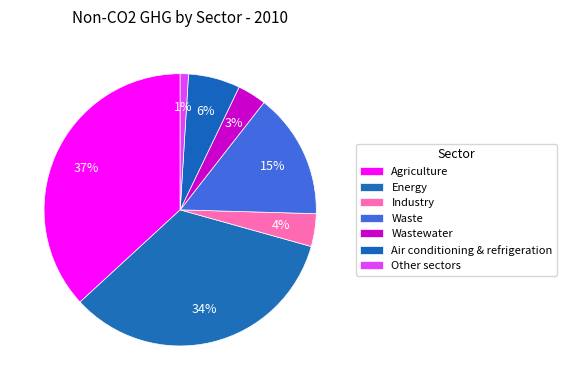

What is the change in value from Agriculture to Other sectors?

-8.7